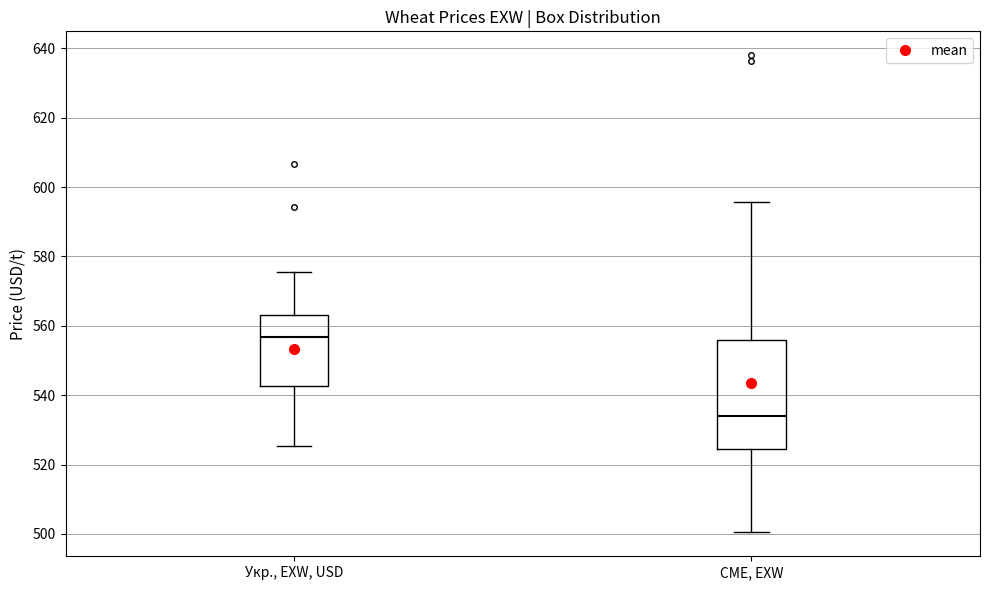

Which box is the tallest, from its lower edge to its upper edge?

CME, EXW